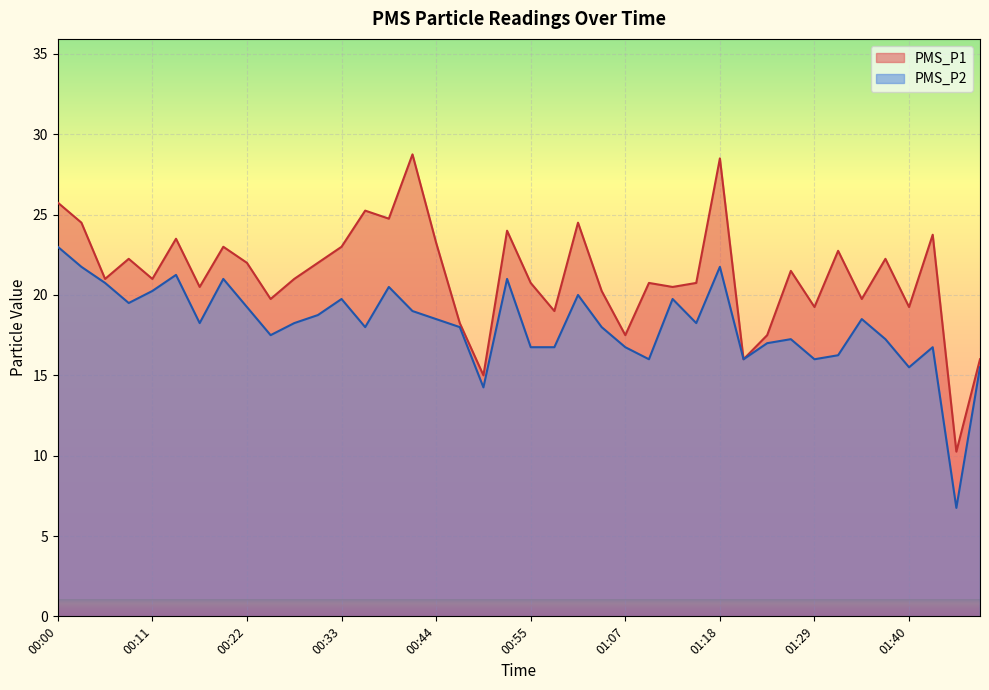

Count the number of data series in this chart.

2